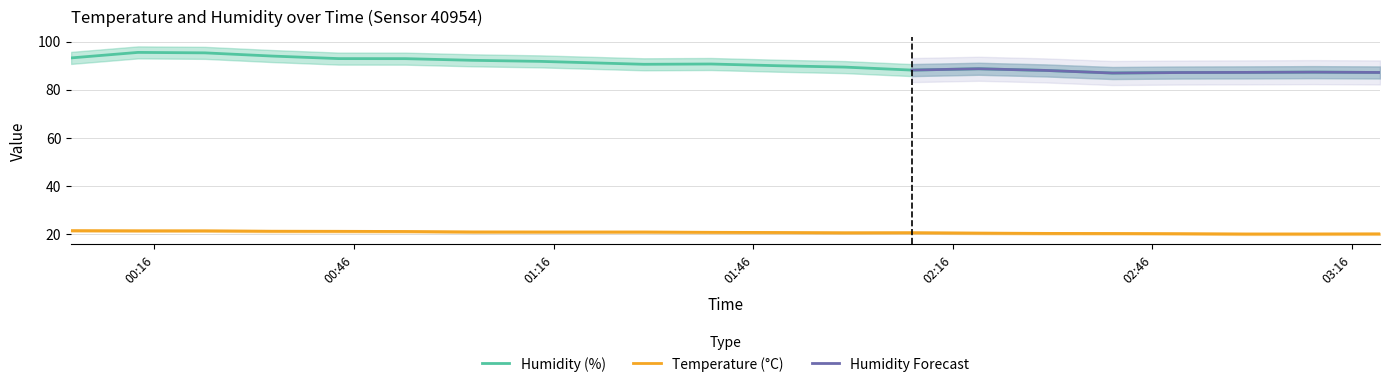

At how many categories does at least one series exceed 77?

20